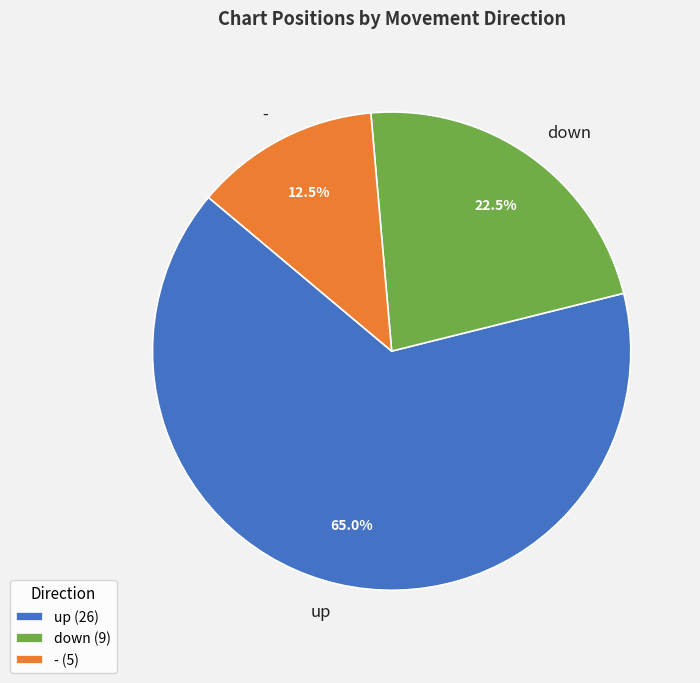

Which category has the smallest portion of the pie?

-